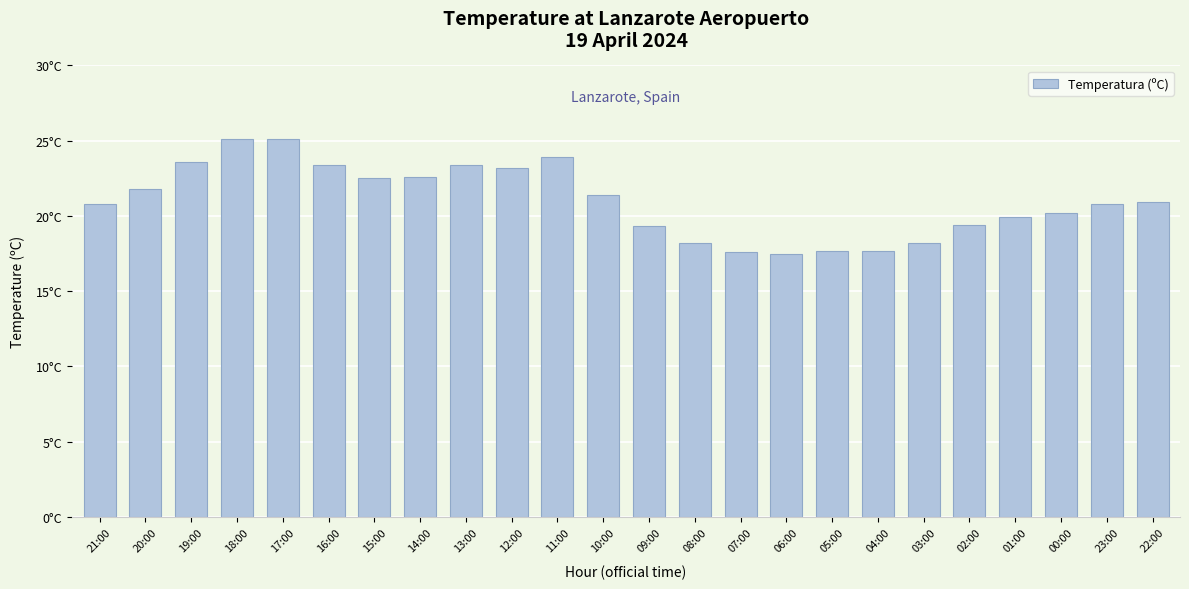

What is the value of the 4th bar from the left?

25.1